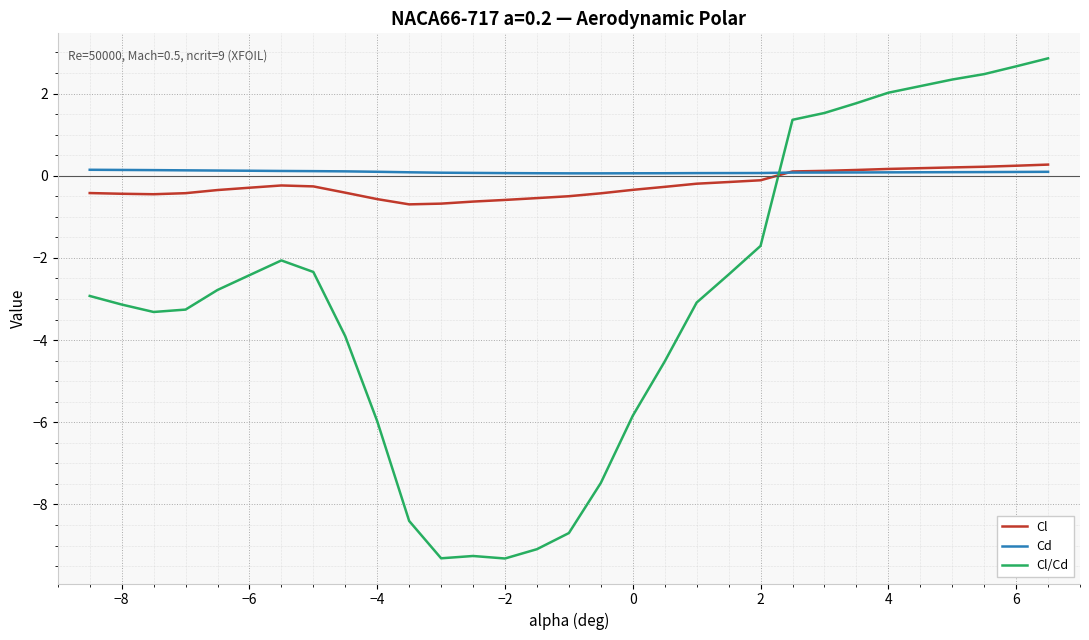

Which series has the widest spread of values?

Cl/Cd